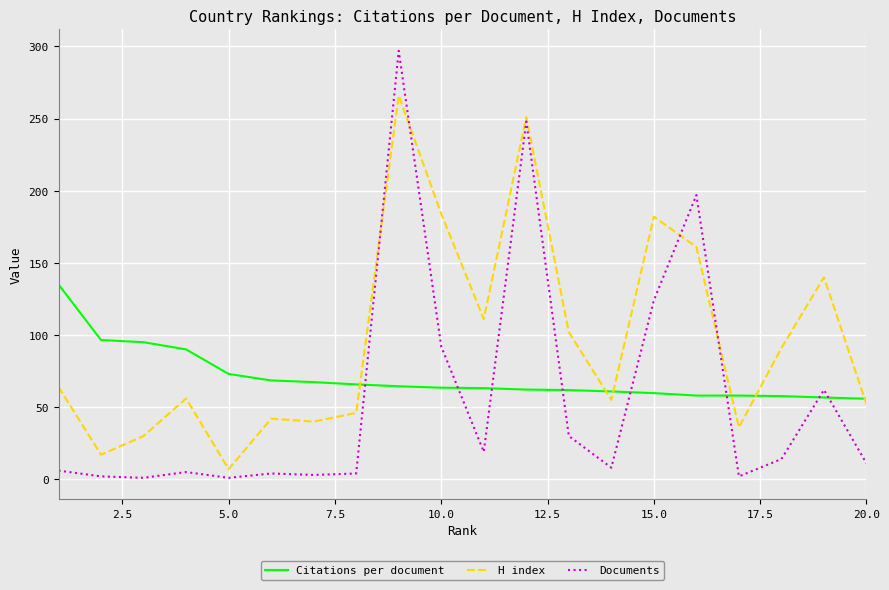

What is the difference between the maximum and minimum values in the H index series?

259.0